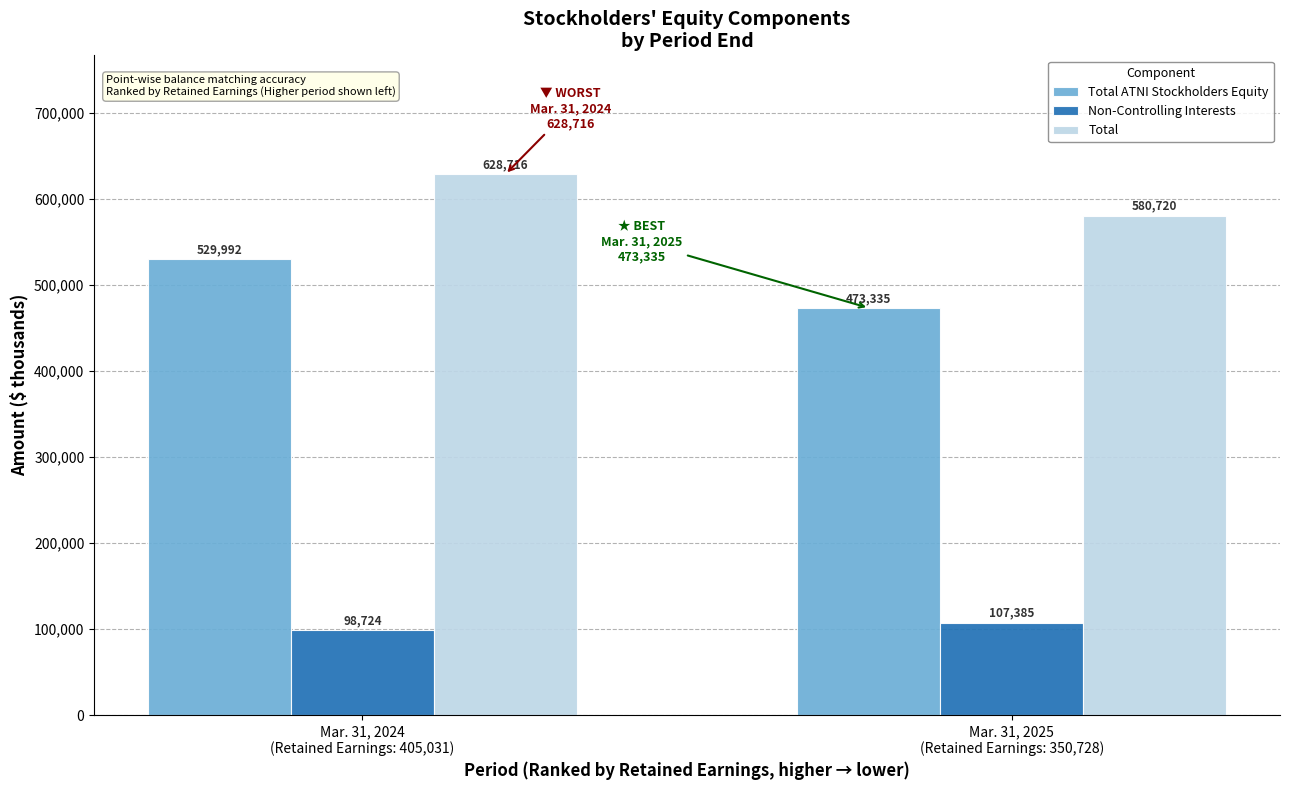

Between Mar. 31, 2024
(Retained Earnings: 405,031) and Mar. 31, 2025
(Retained Earnings: 350,728), which series saw the biggest shift?

Total ATNI Stockholders Equity